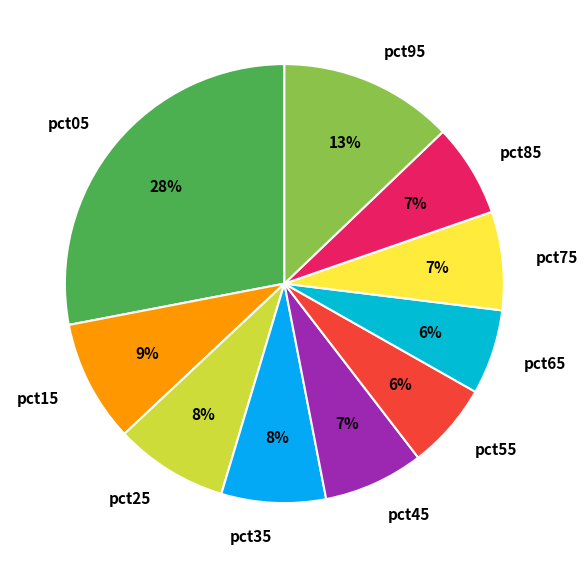

How many slices are in this pie chart?

10